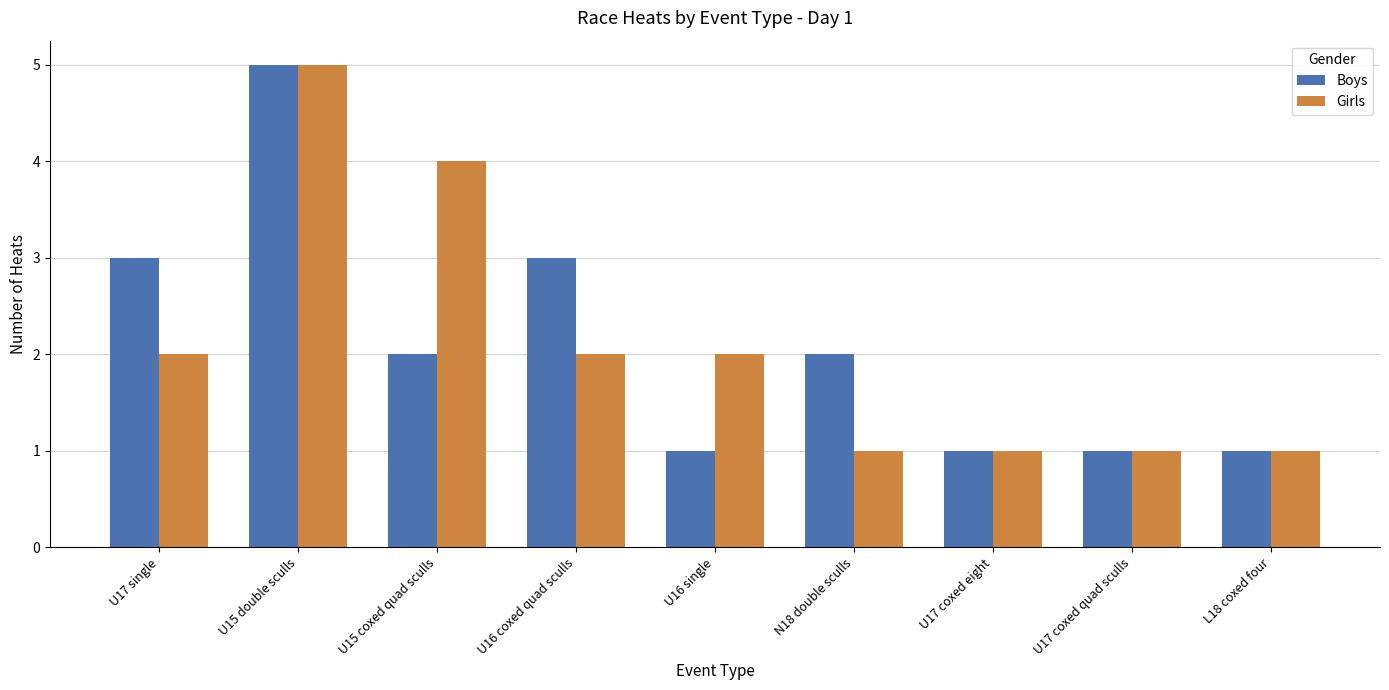

What are all the series names shown in the legend?

Boys, Girls